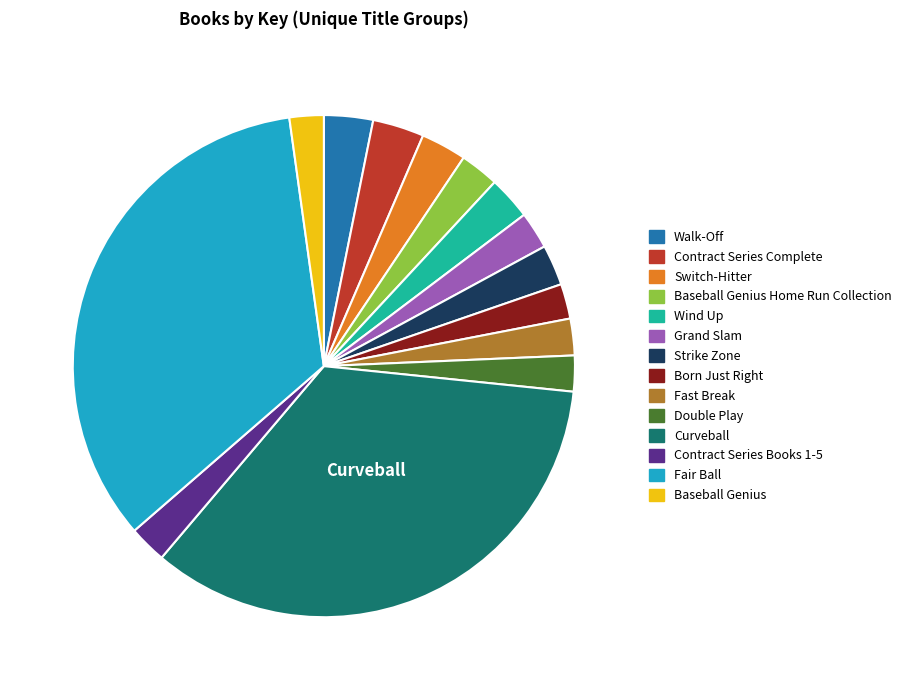

Is there a majority slice in this chart?

No